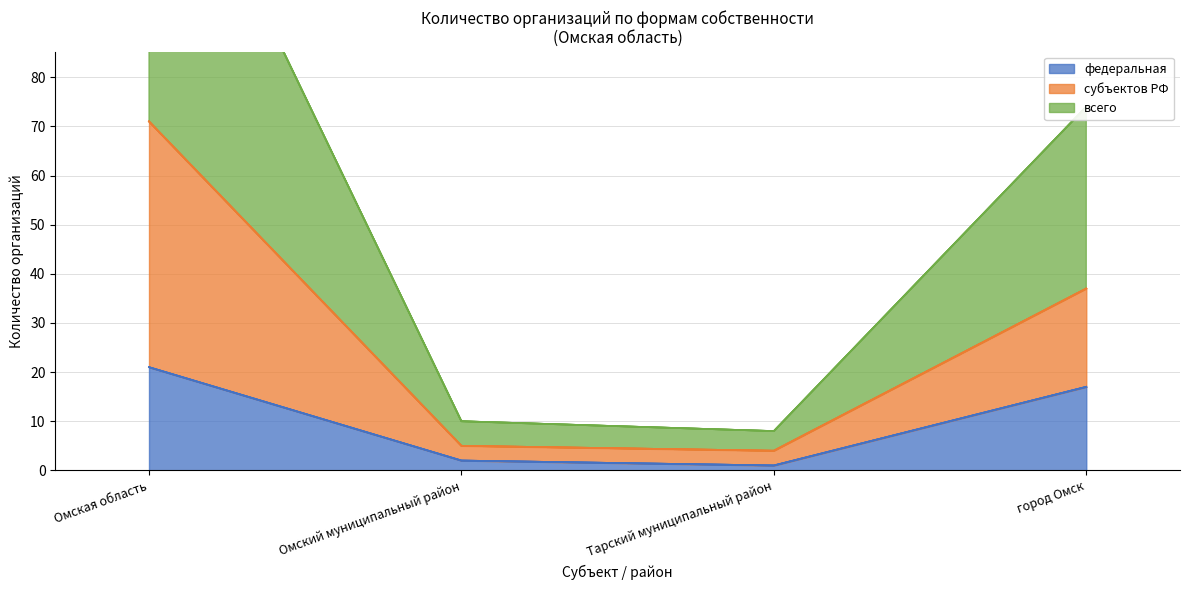

In федеральная, how many points are lower than both neighbors (excluding endpoints)?

1